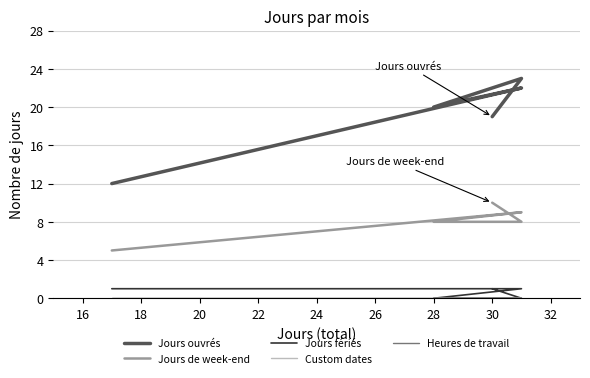

Which series has the largest total across all categories?

Jours ouvrés